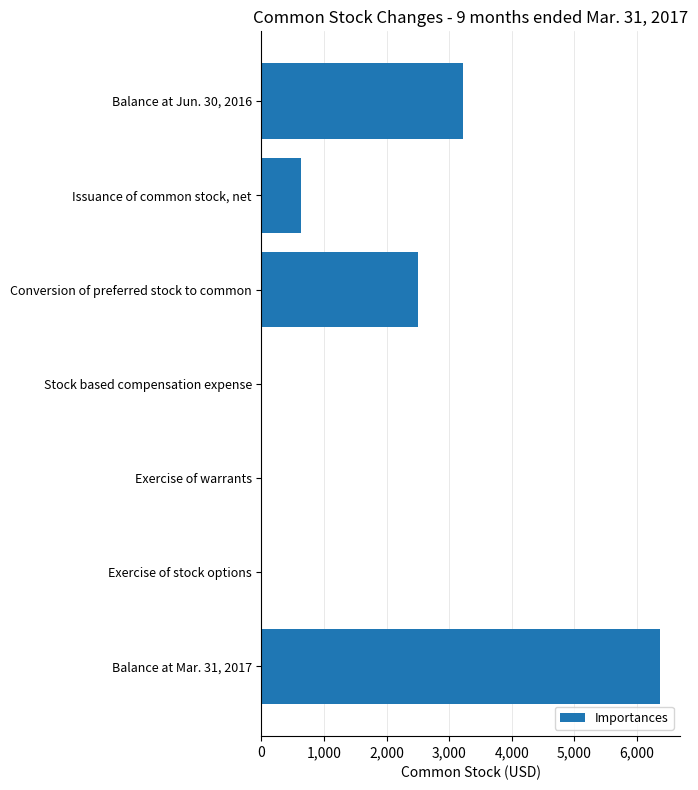

How many distinct data groups are displayed?

1